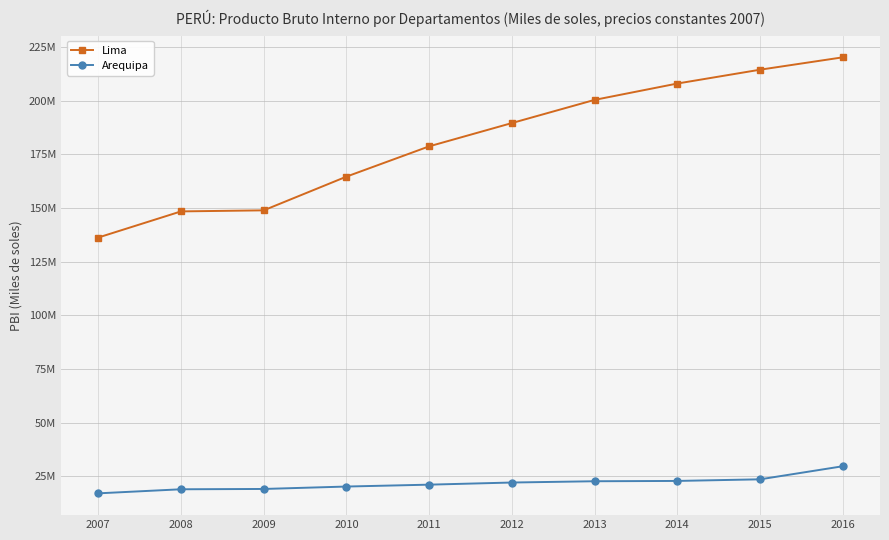

True or false: Lima and Arequipa intersect in this chart.

False